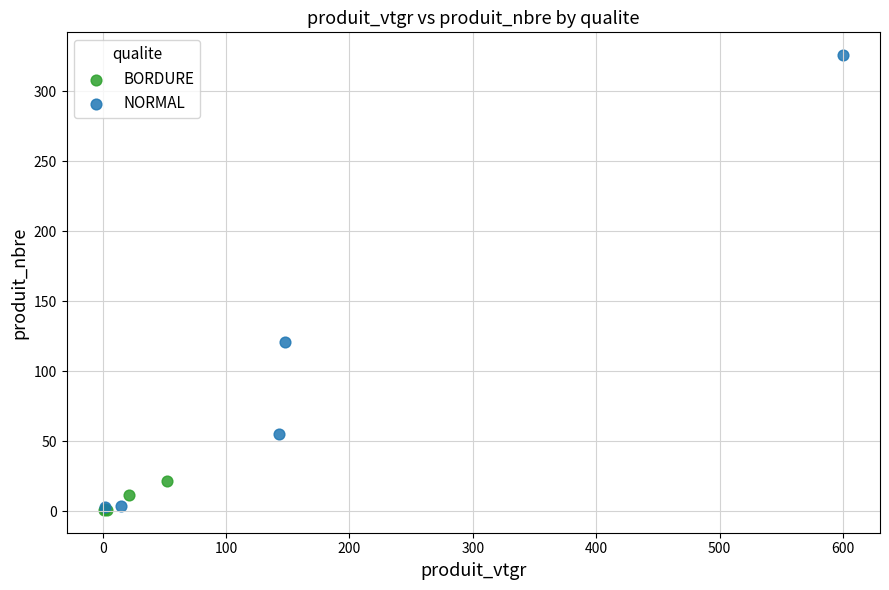

Which series has the largest Y range (max minus min)?

NORMAL